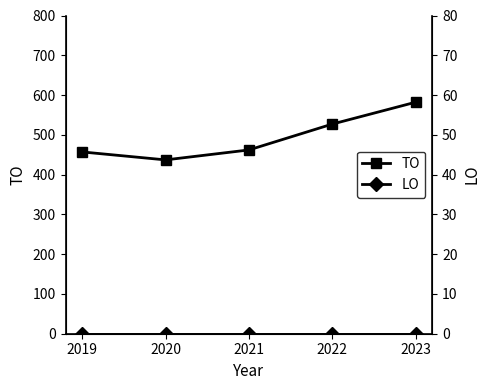

True or false: LO has more than 2 points higher than both neighbors.

False